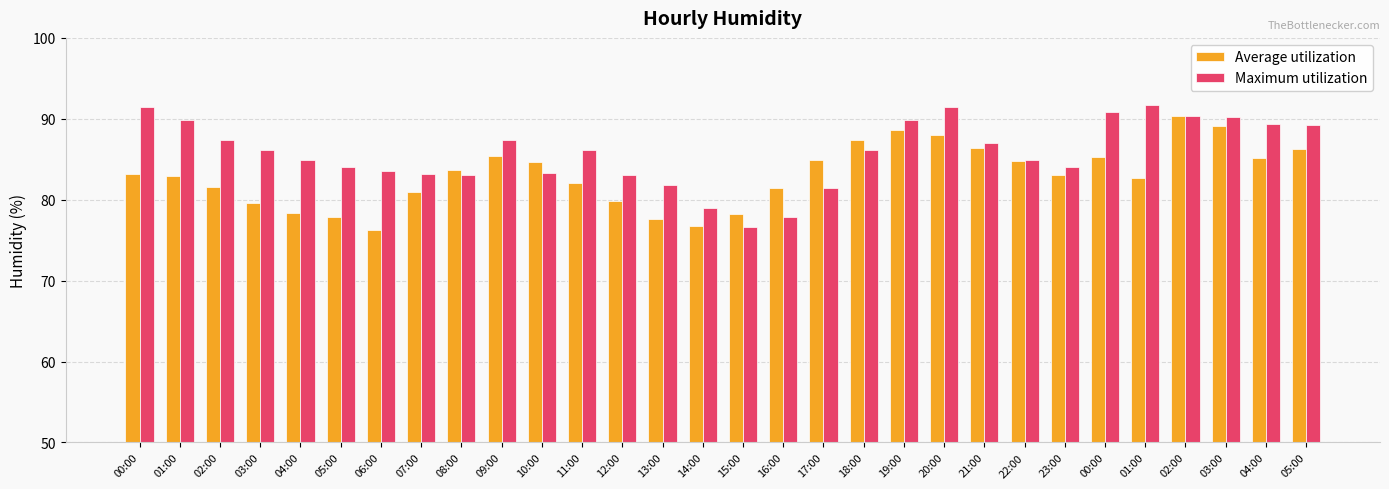

What is the label of the 19th bar from the left?

18:00